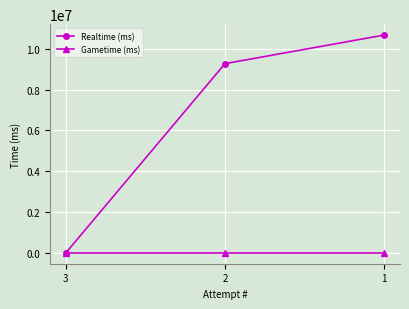

How many lines are shown in the chart?

2